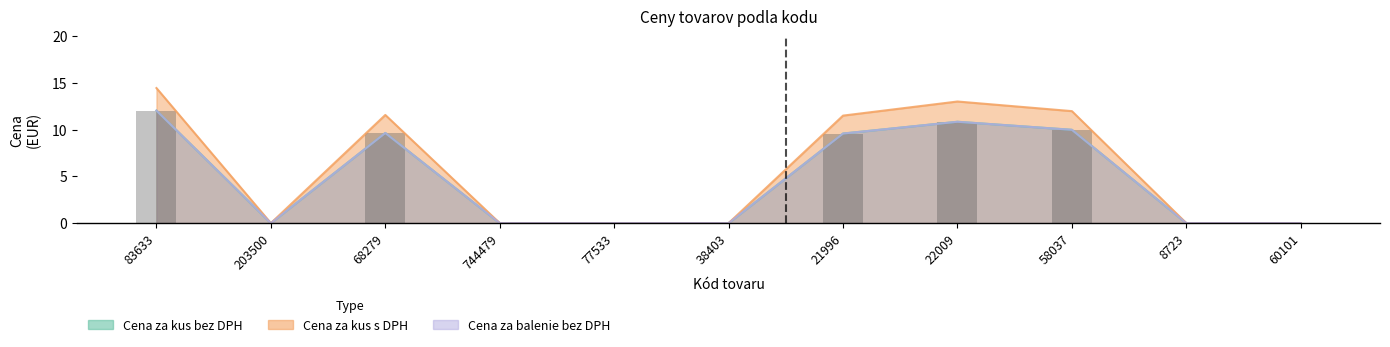

How many groups of bars are there?

11